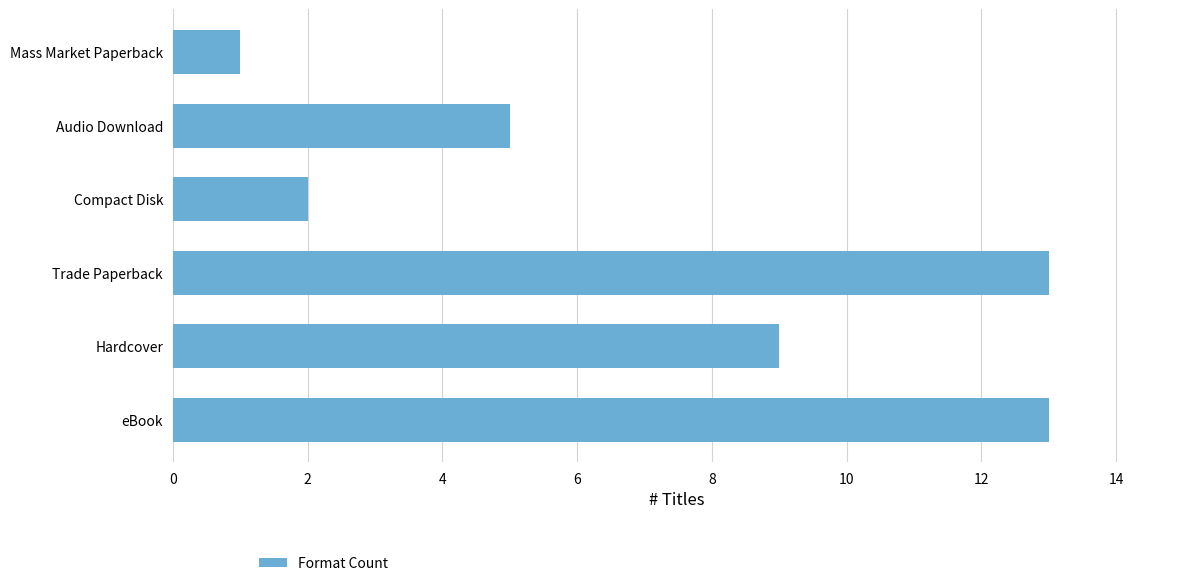

Read the value at Hardcover, to the nearest 10.

10